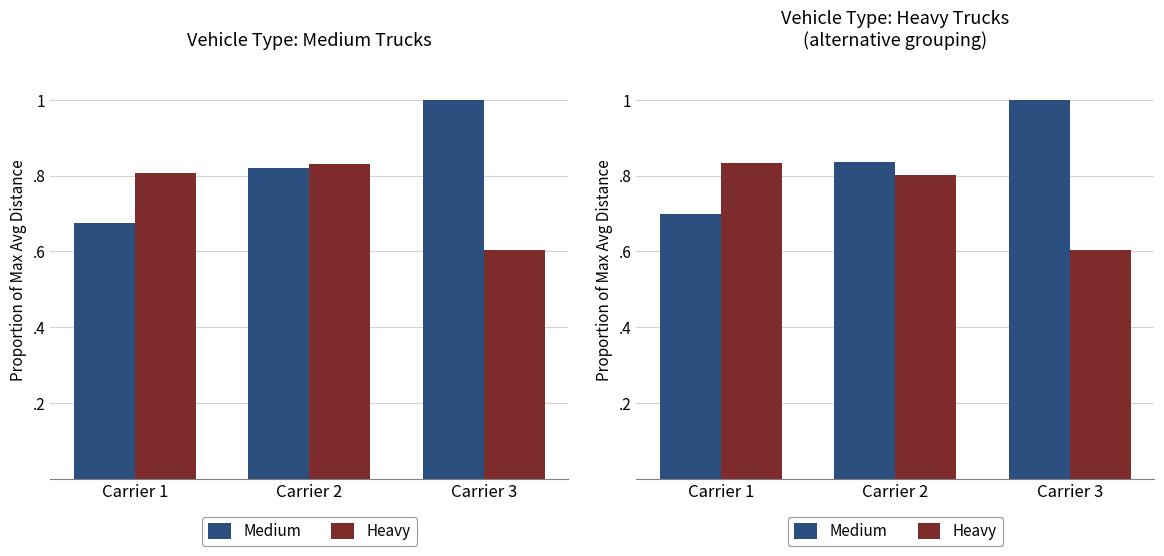

Between Carrier 1 and Carrier 2, which is larger?

Carrier 2